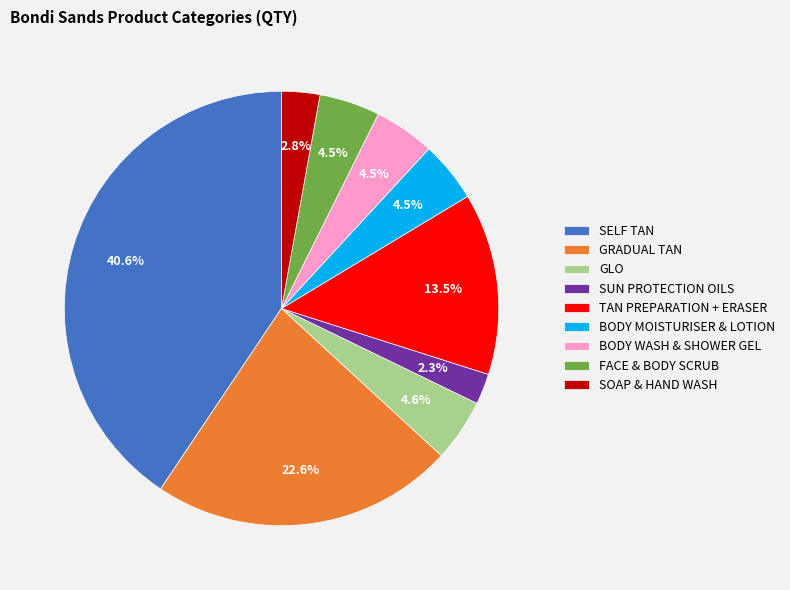

What percentage is the SUN PROTECTION OILS slice, to the nearest percent?

2%